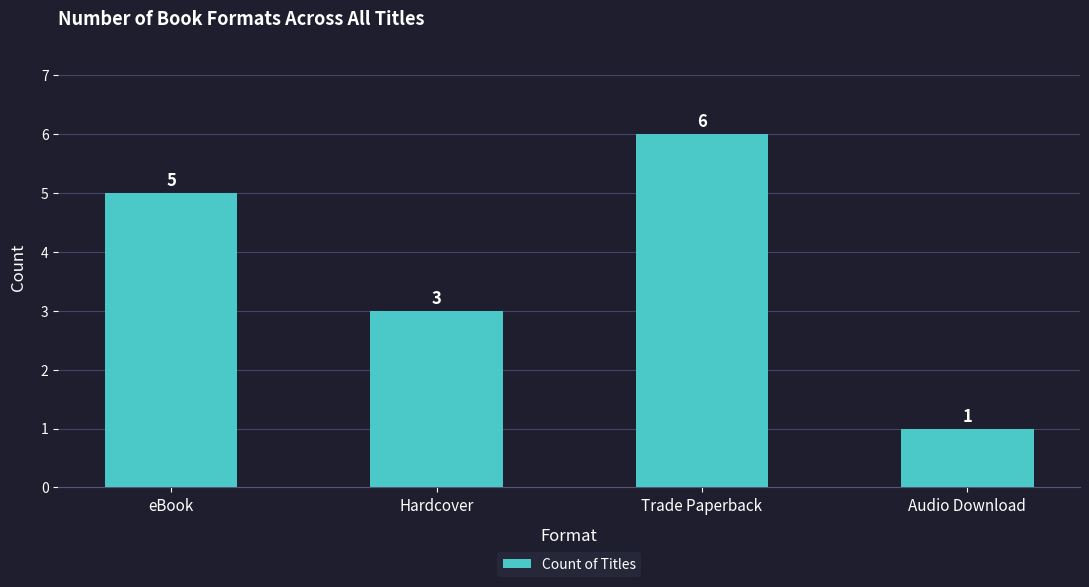

At which label is the value closest to 3?

Hardcover